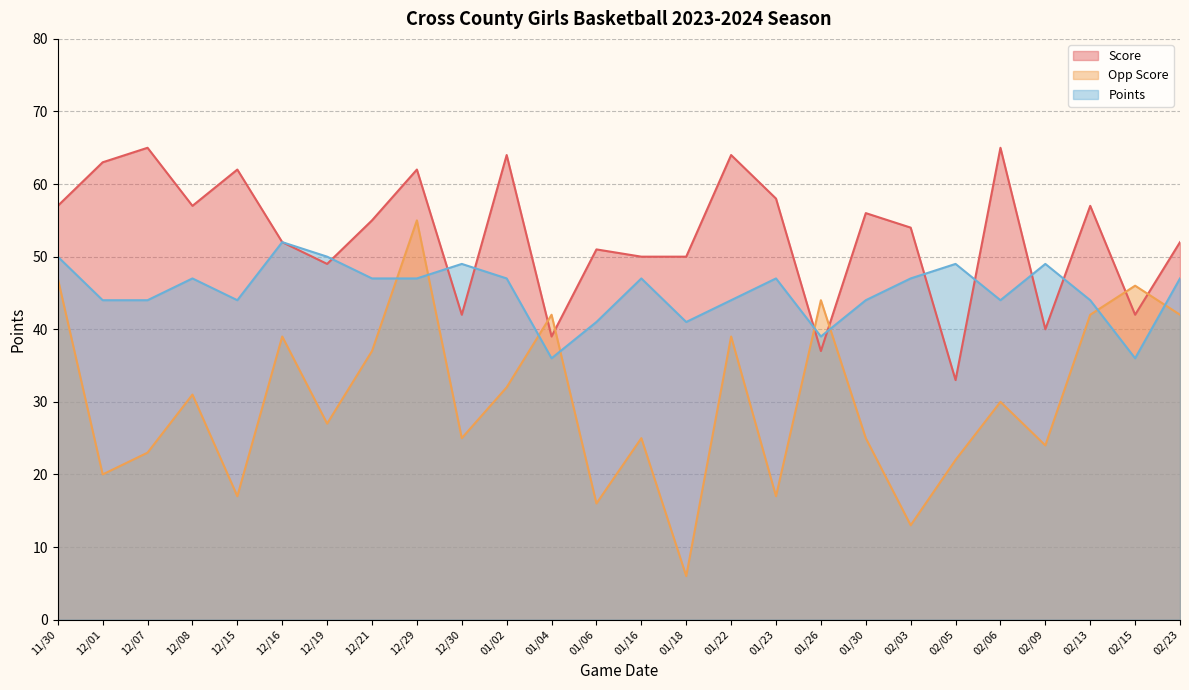

What is the minimum value for Score?

33